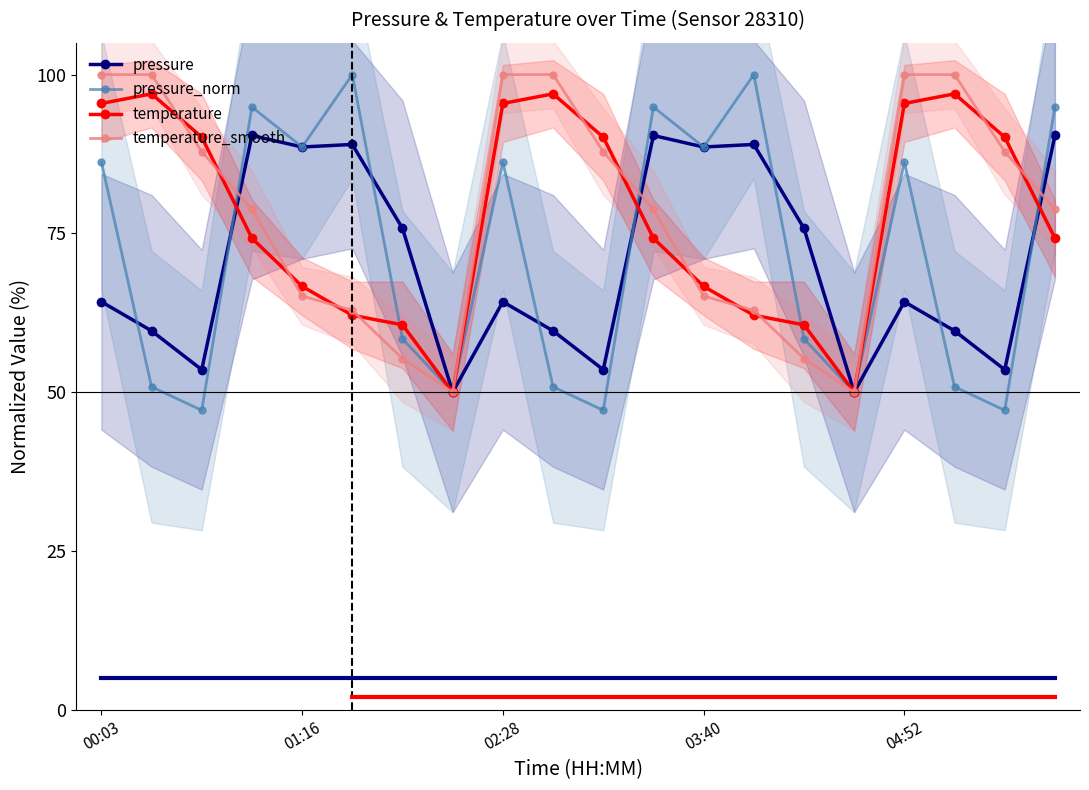

The temperature_smooth series shows 33.8 at 01:16. True or false?

False